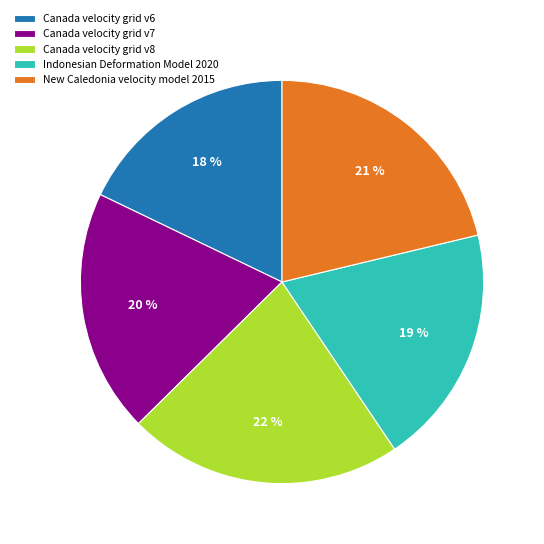

True or false: Canada velocity grid v8 accounts for 22% of the total.

True